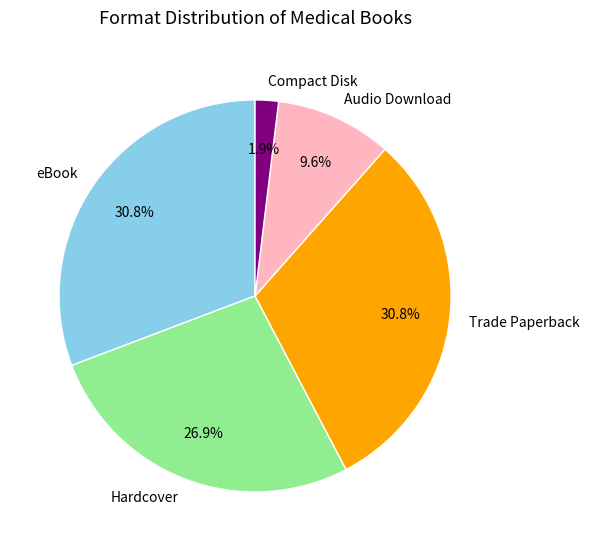

Which category has the smallest portion of the pie?

Compact Disk